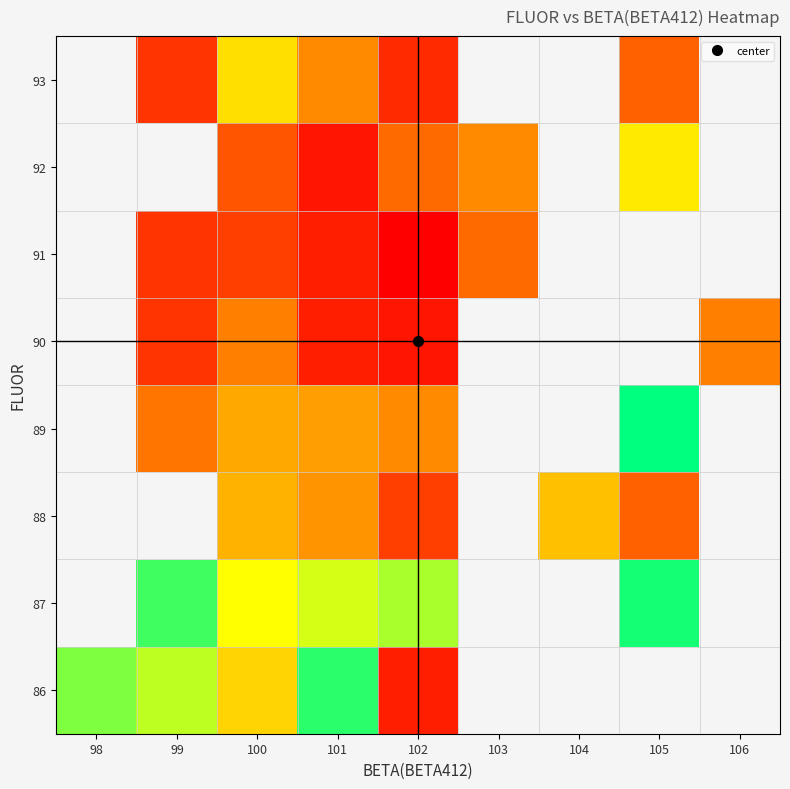

At how many categories does at least one series exceed 0?

9